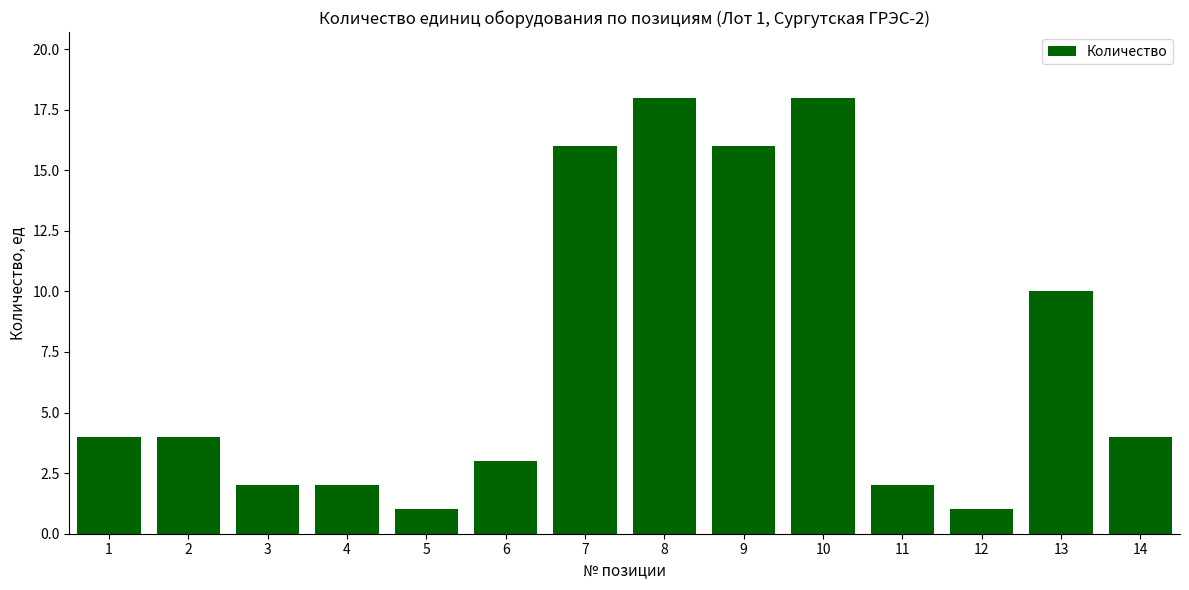

What is the average value?

7